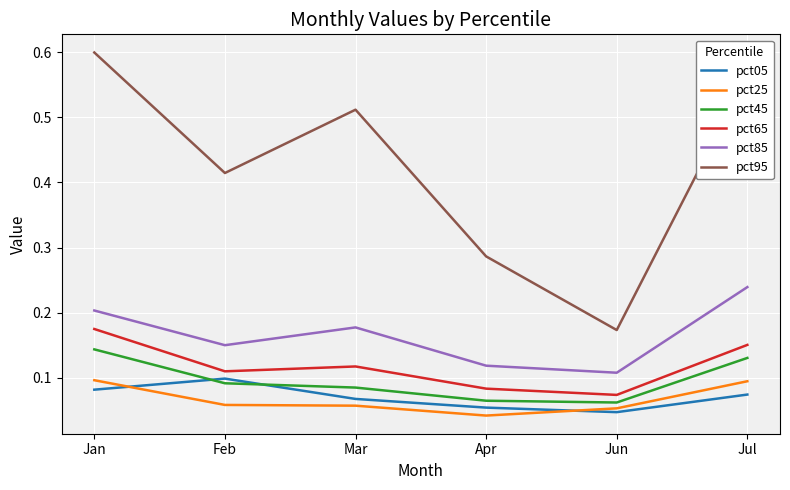

At which category is the sum across all series the highest?

Jan